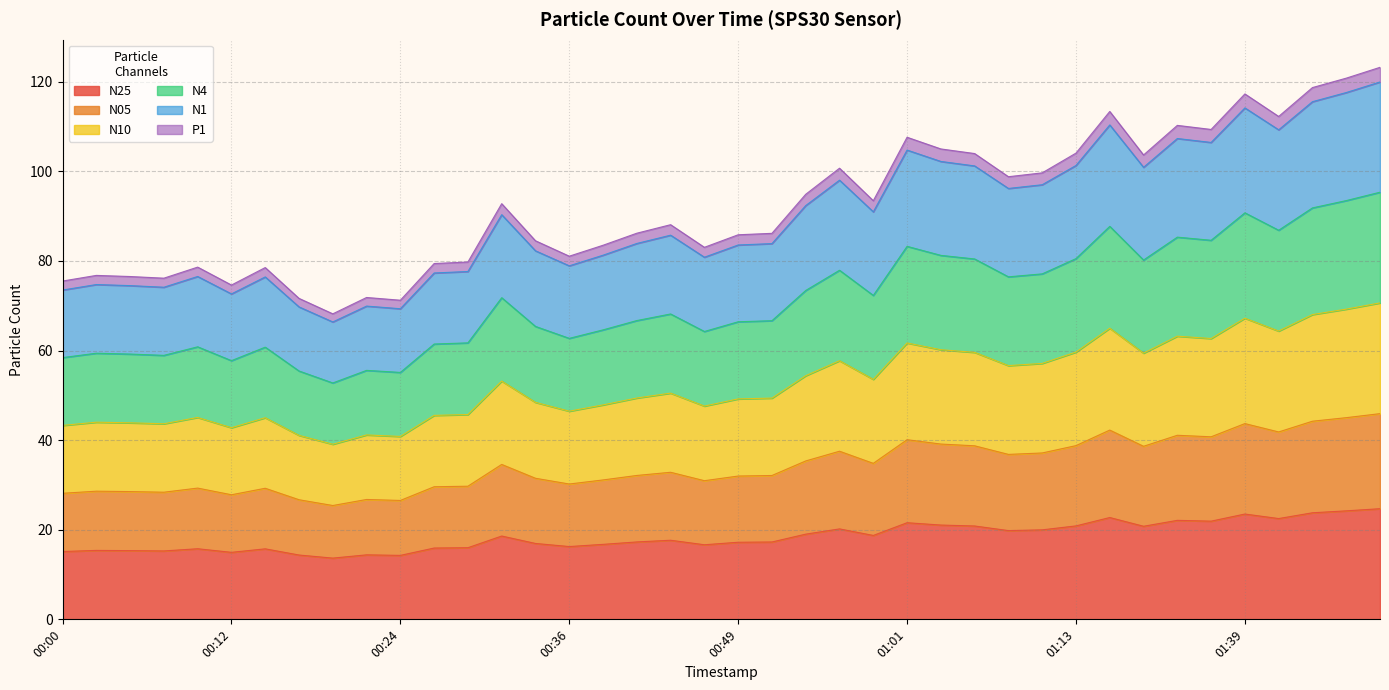

List the labels in order of N25 value, largest first.

01:50, 01:47, 01:45, 01:39, 01:16, 01:42, 01:32, 01:37, 01:01, 01:03, 01:13, 01:06, 01:18, 00:56, 01:11, 01:08, 00:54, 00:58, 00:31, 00:44, 00:41, 00:51, 00:49, 00:34, 00:39, 00:46, 00:36, 00:29, 00:26, 00:09, 00:14, 00:02, 00:05, 00:07, 00:00, 00:12, 00:22, 00:17, 00:24, 00:19